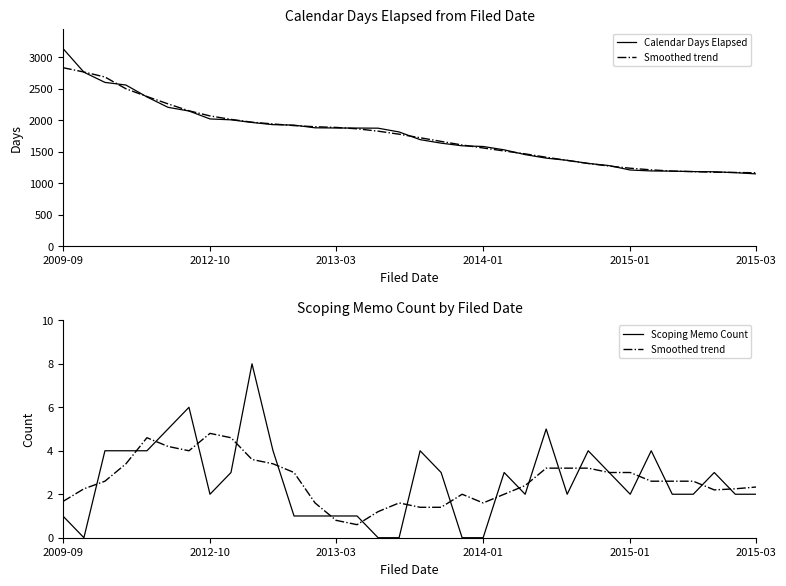

Rank the series by their maximum value, from lowest to highest.

Smoothed trend, Scoping Memo Count, Calendar Days Elapsed